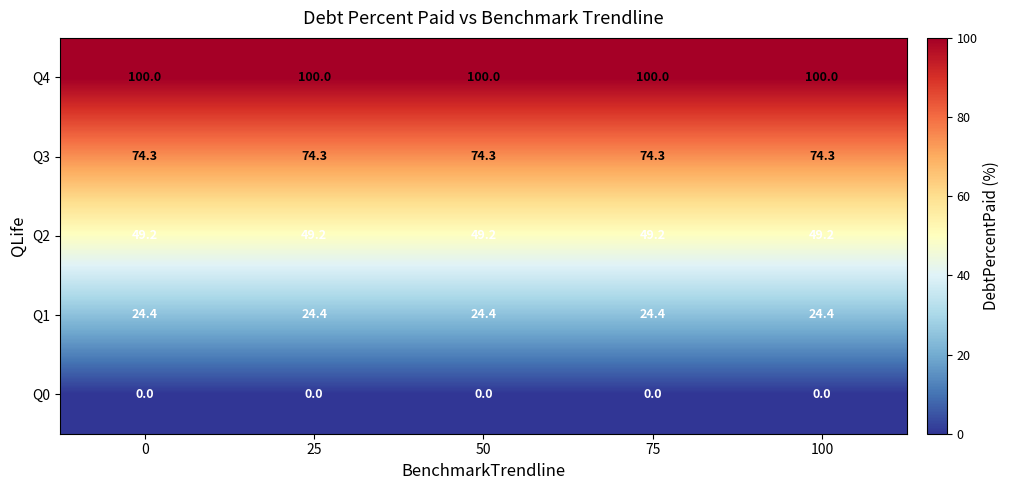

What is the difference between the highest and lowest values at 100?

100.0